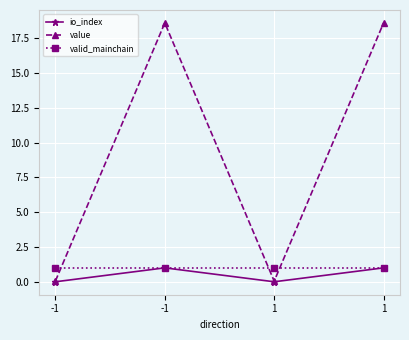

How many values in the value series are below 18?

2